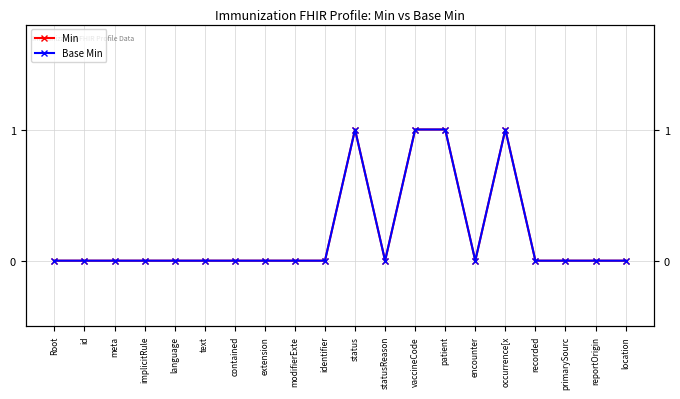

List the series in order of their peak value, highest first.

Min, Base Min